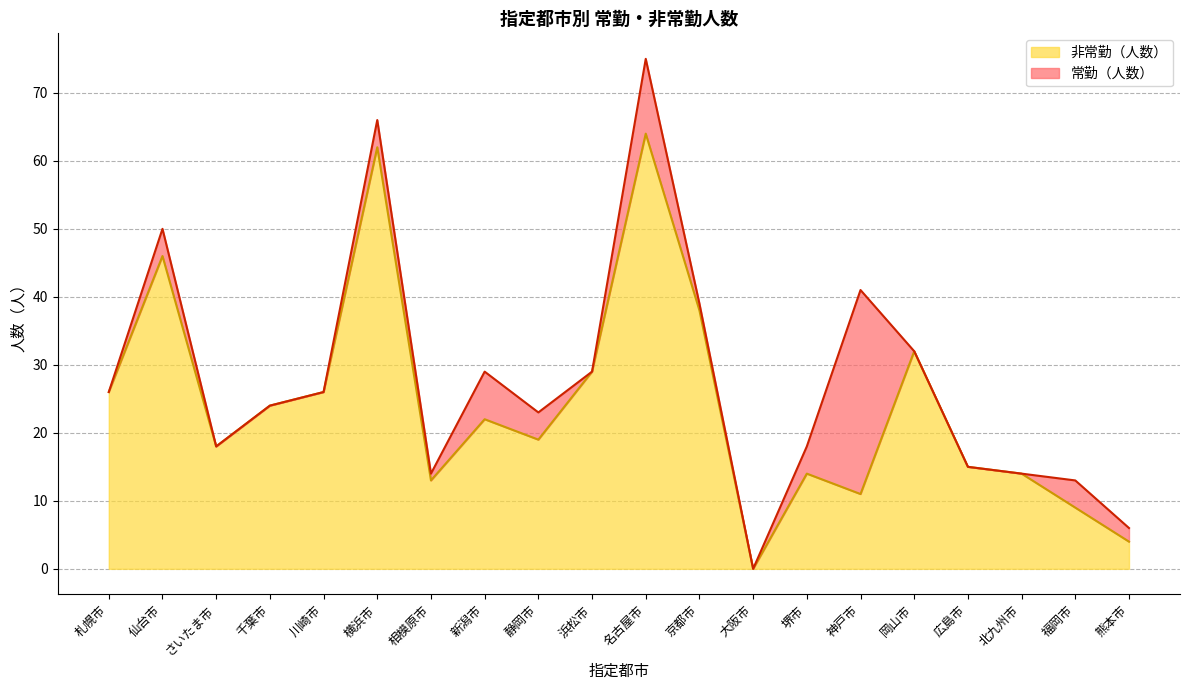

Count the number of values greater than 22.

9